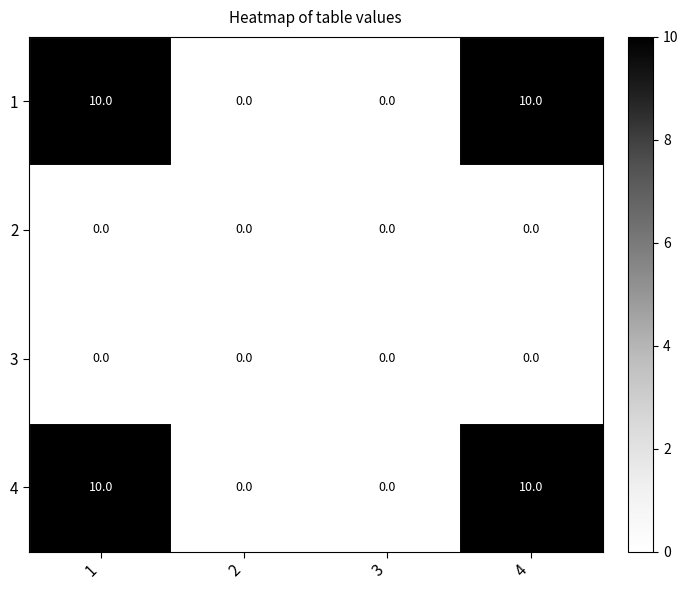

Reading left to right, what are all the values shown in this chart?

1: 1=10	2=0	3=0	4=10
2: 1=0	2=0	3=0	4=0
3: 1=0	2=0	3=0	4=0
4: 1=10	2=0	3=0	4=10